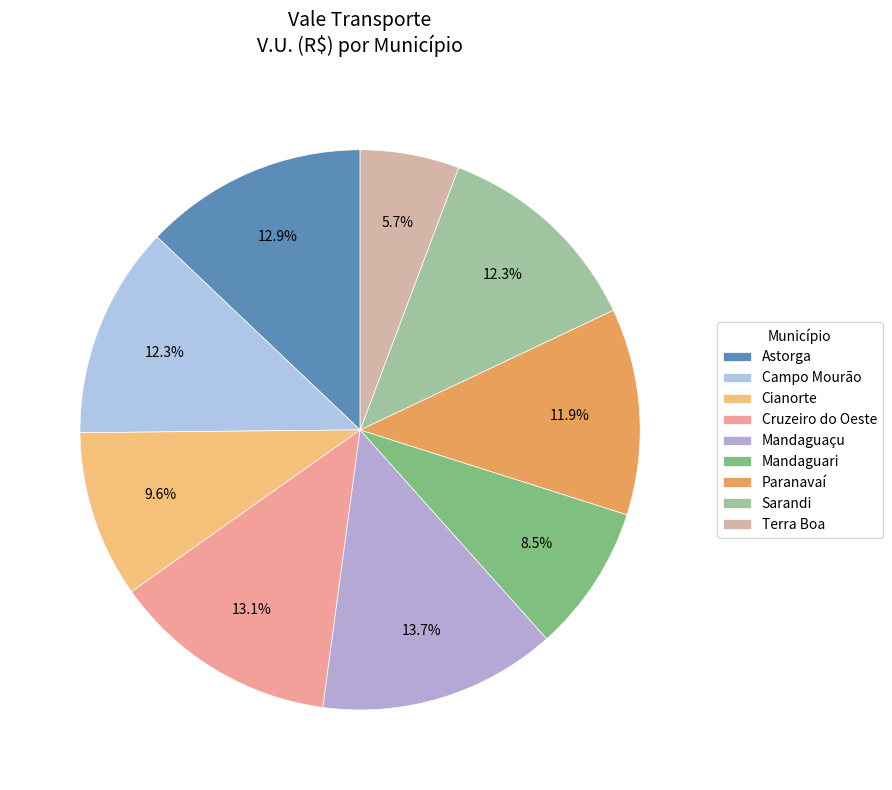

To the nearest percent, what is the combined percentage of Astorga and Mandaguari?

21%